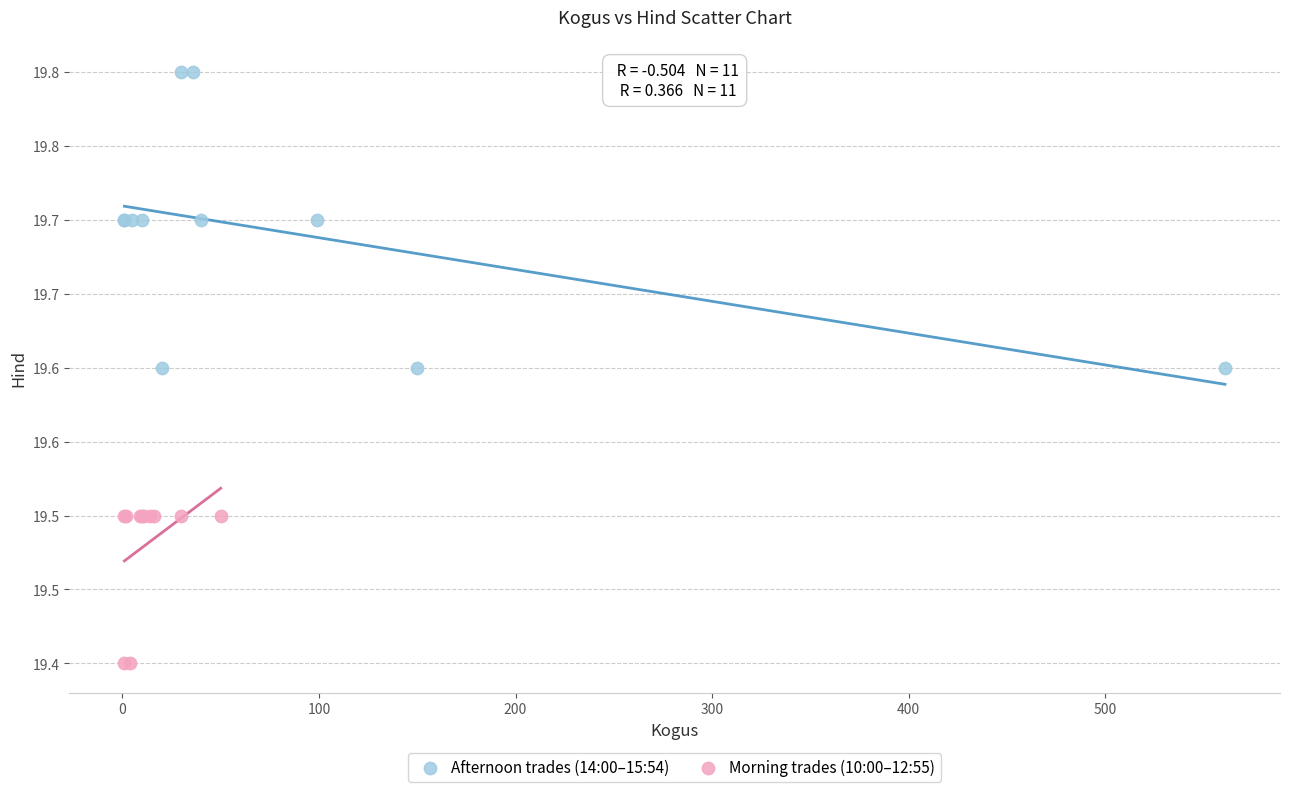

Which series reaches the minimum Y coordinate?

Morning trades (10:00–12:55)